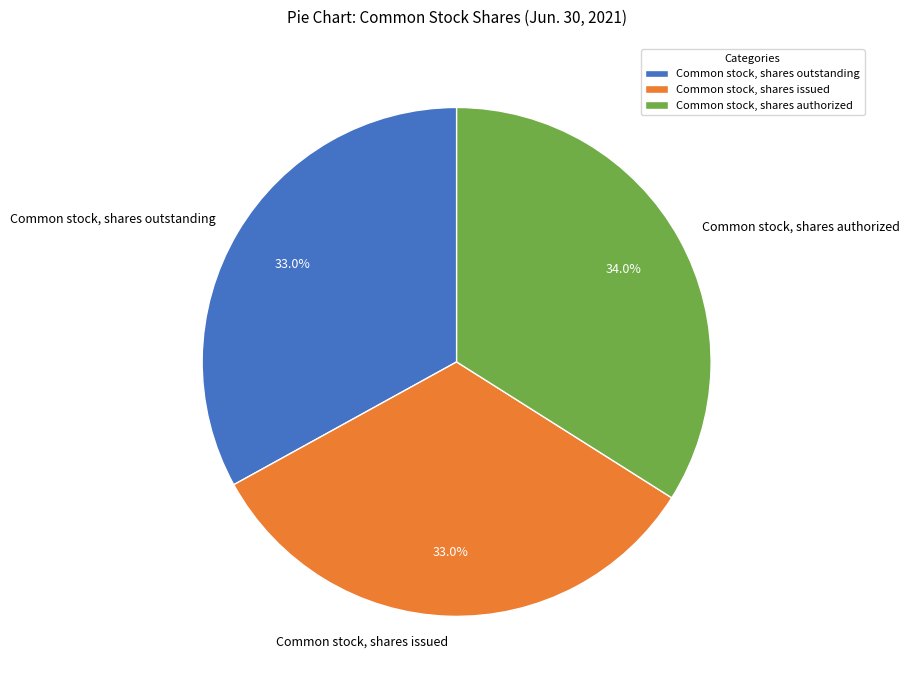

Is it true that Common stock, shares issued is 19% of the pie?

False